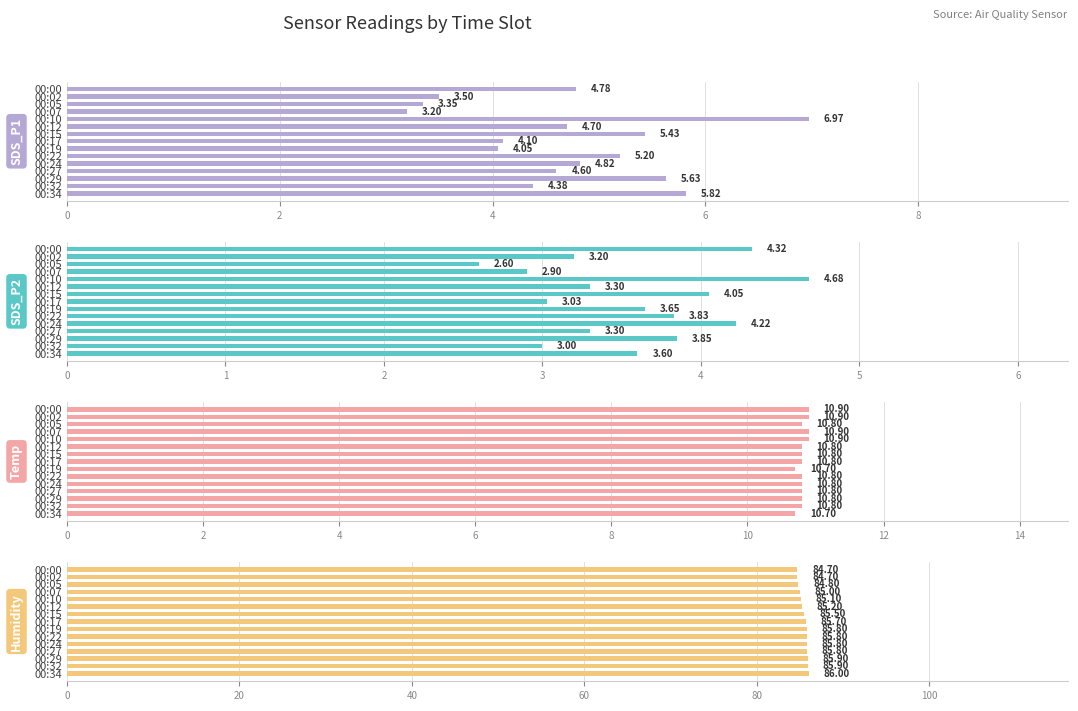

Between 00:24 and 00:32, which series saw the biggest shift?

SDS_P2